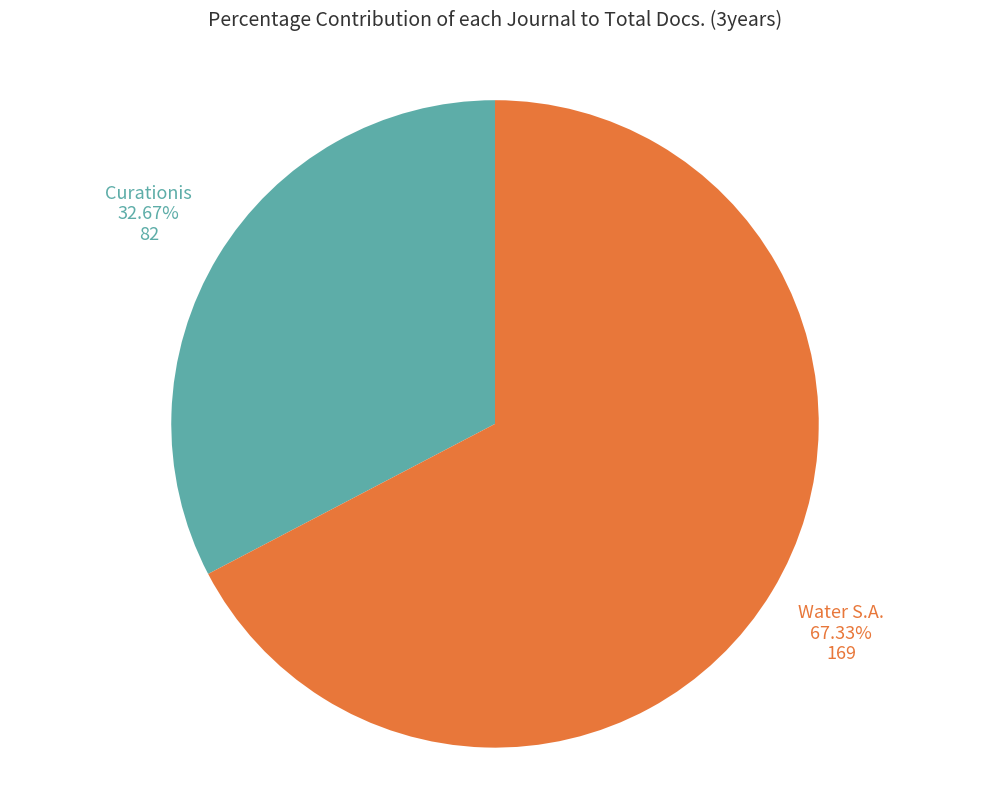

Is there any slice that represents more than half of the pie?

Yes